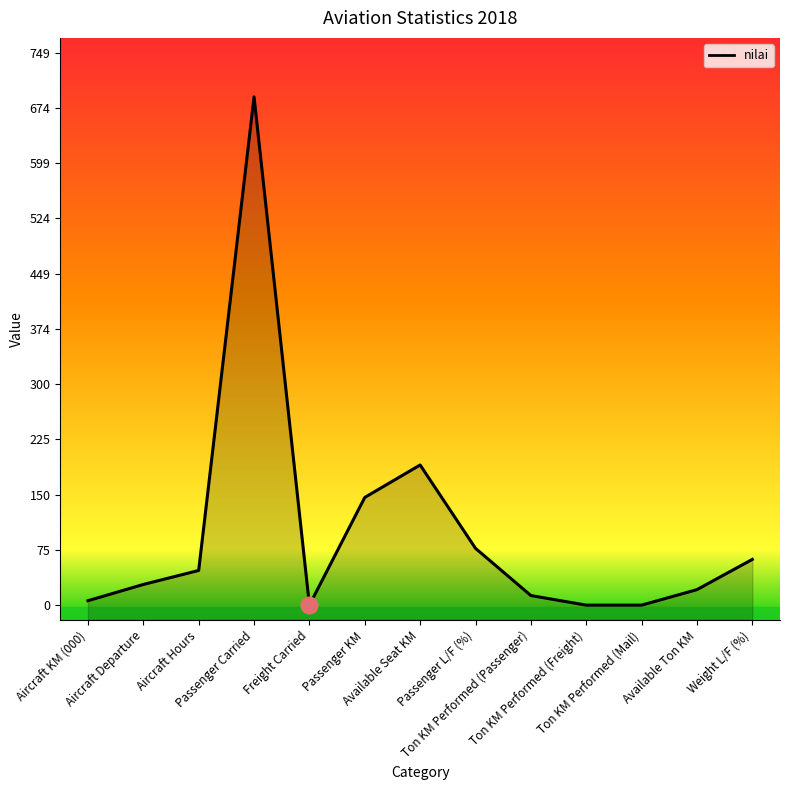

What is the sum of all values?

1279